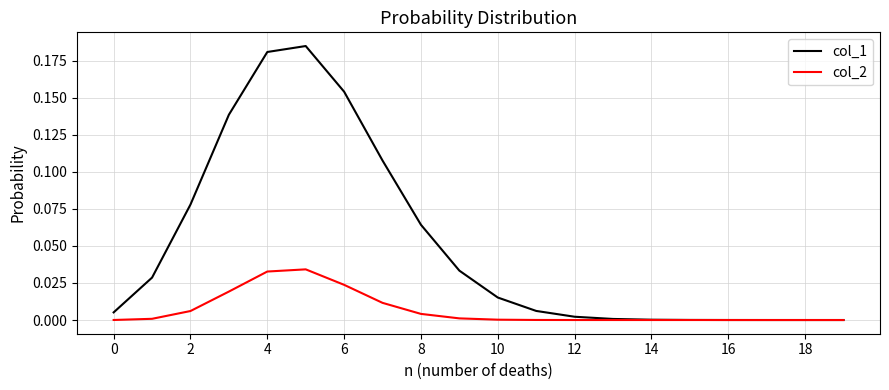

How many lines are shown in the chart?

2